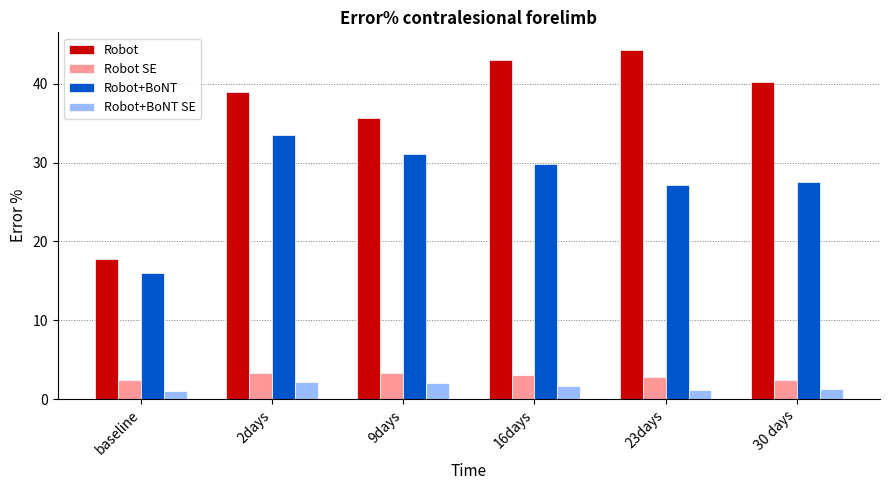

What position from the right is 23days?

2